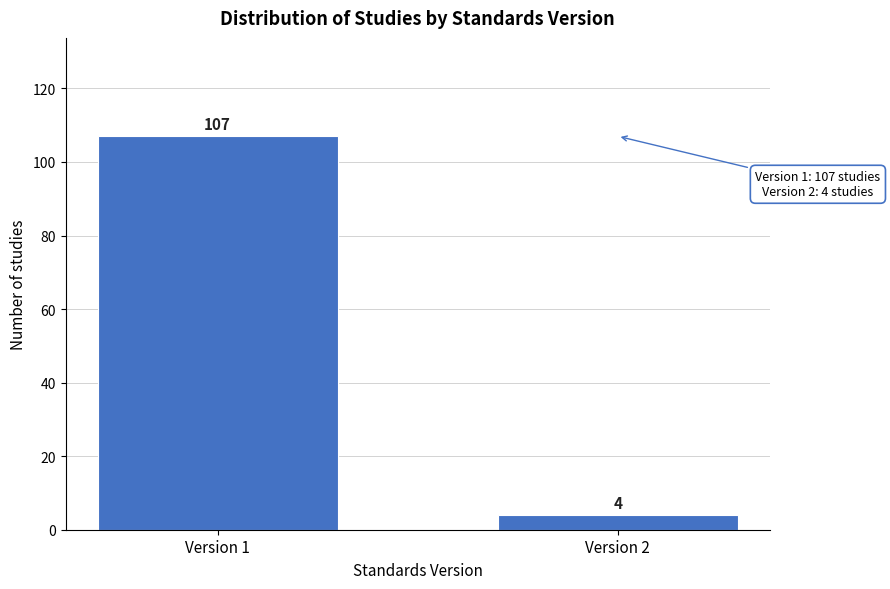

Reading left to right, transcribe all the data shown in this chart.

107	4